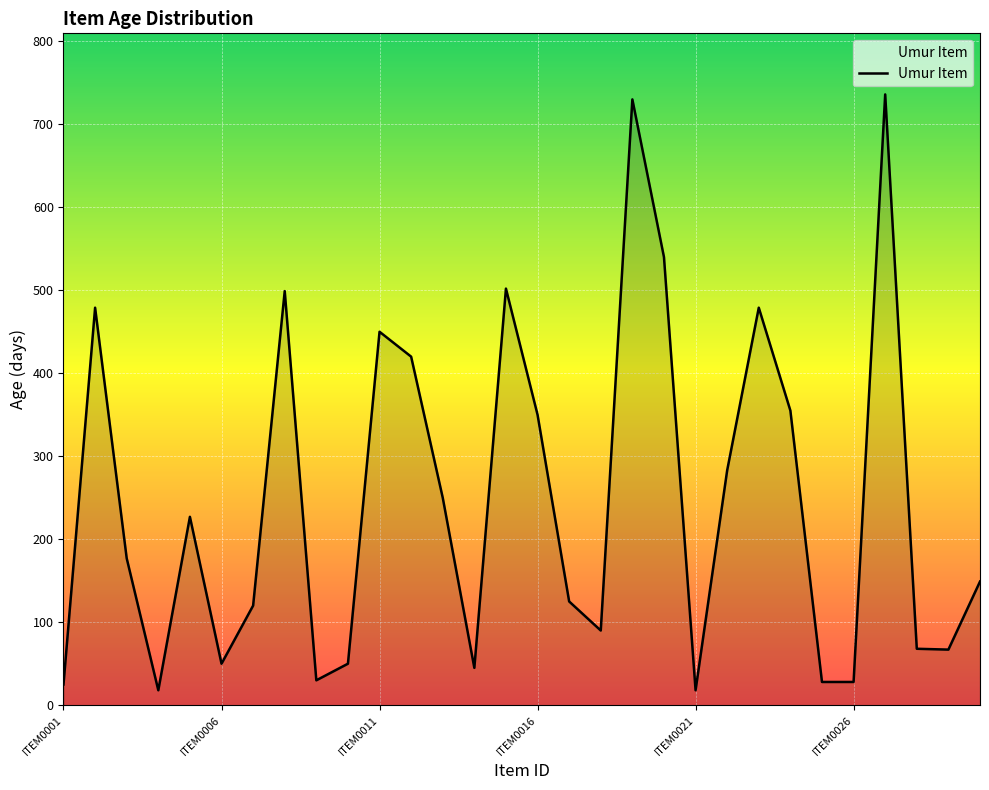

What is the greatest value displayed?

736